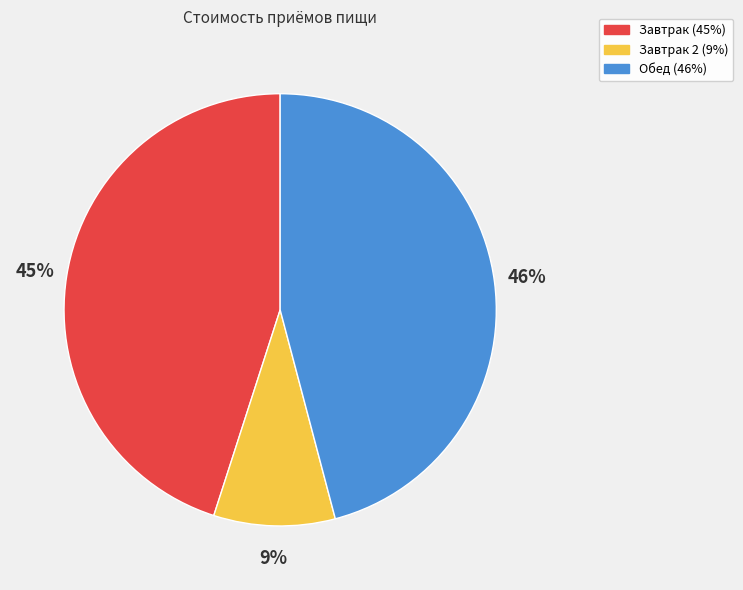

To the nearest percent, what is the average slice percentage?

33%